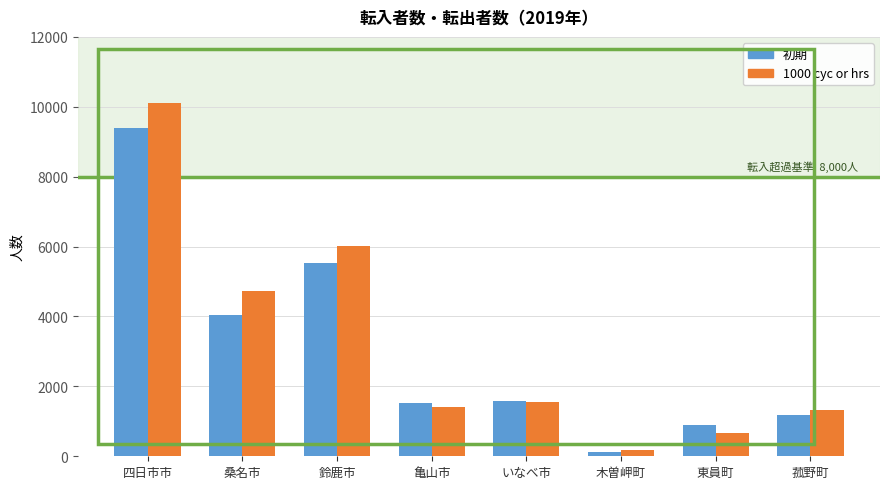

List the series in order of their peak value, highest first.

1000 cyc or hrs, 初期